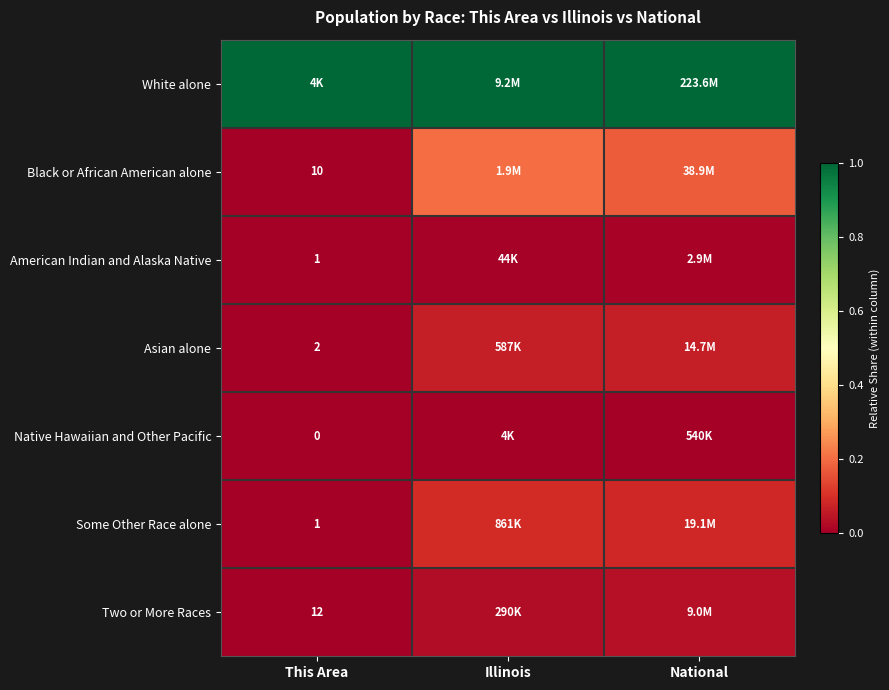

Which category has the lowest value across all series?

This Area